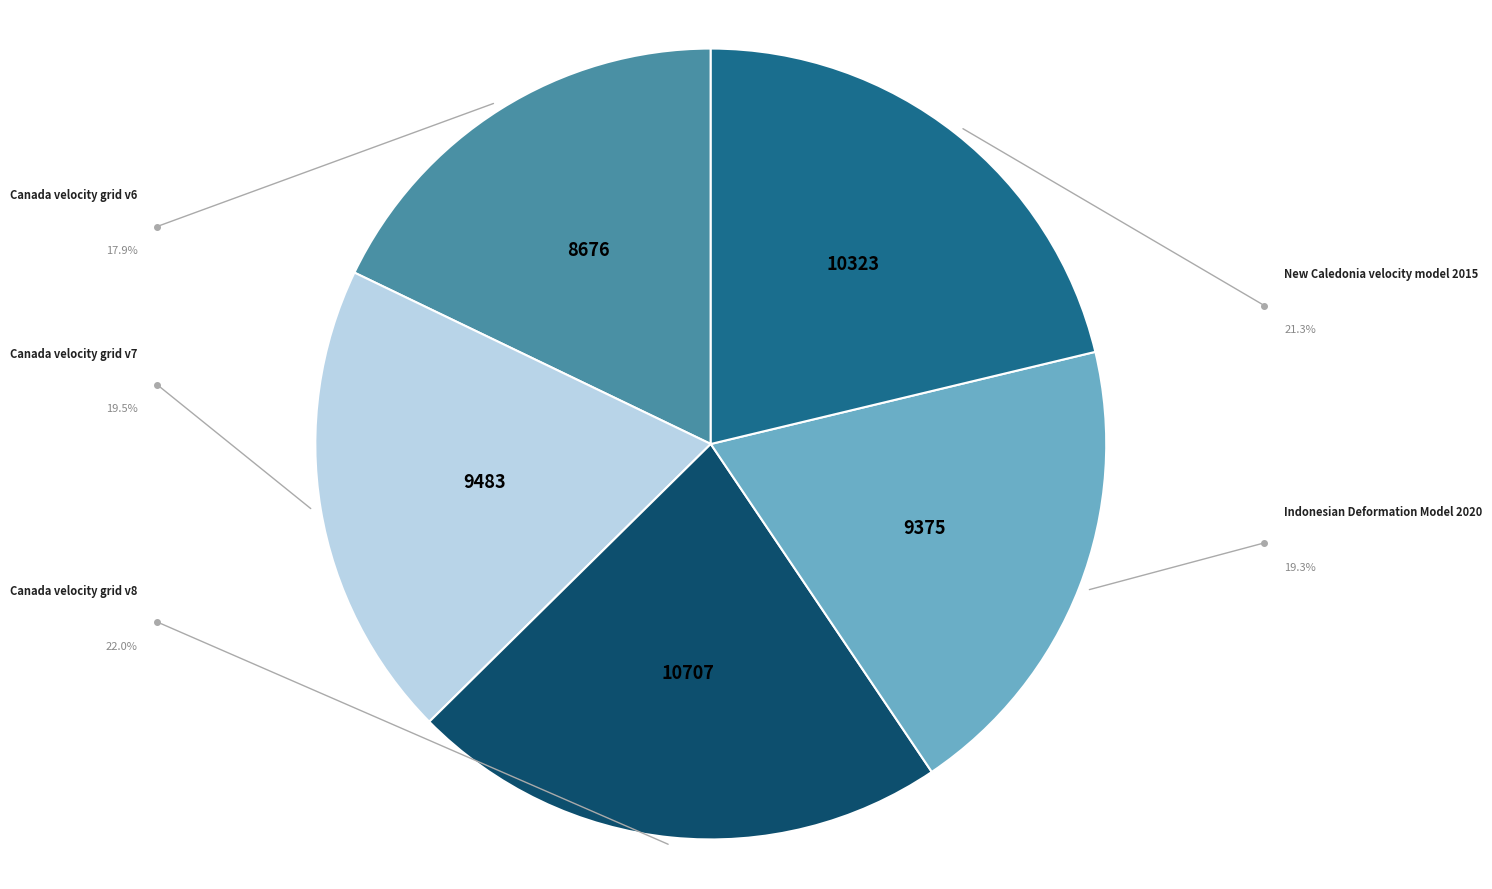

Is there a majority slice in this chart?

No